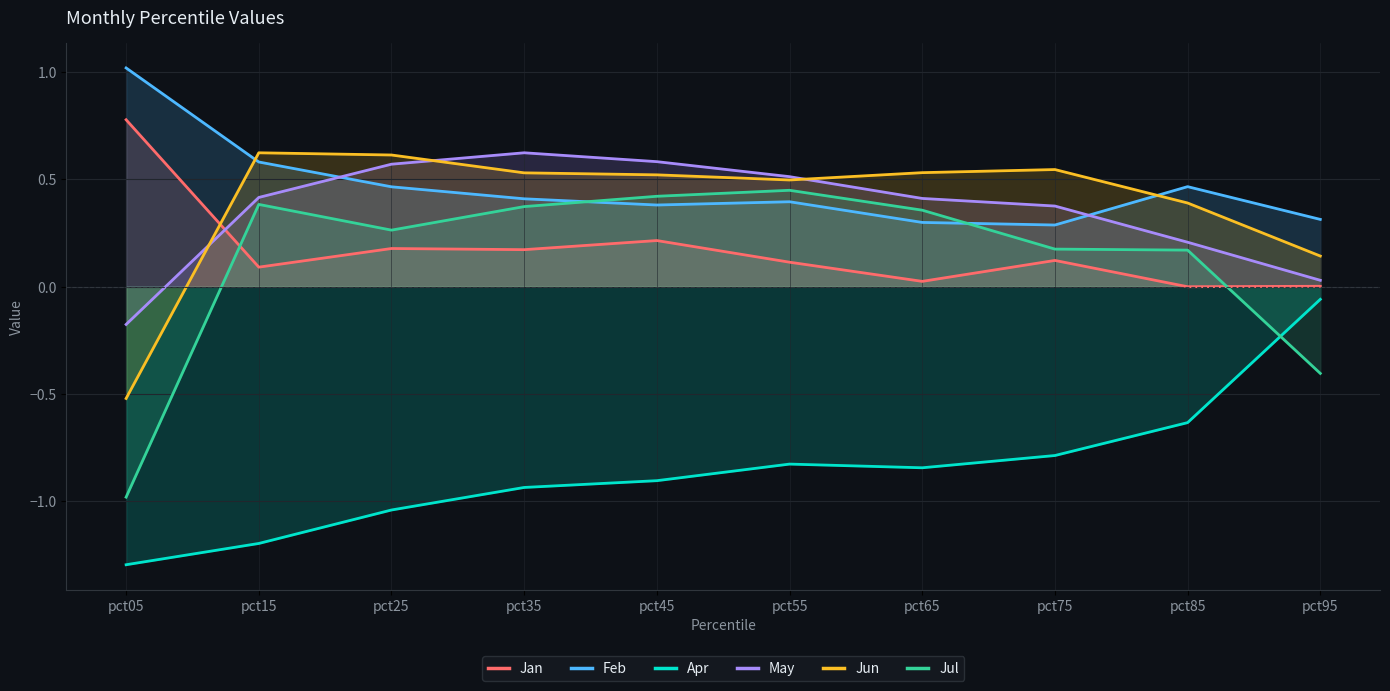

At which category is the sum across all series the highest?

pct45